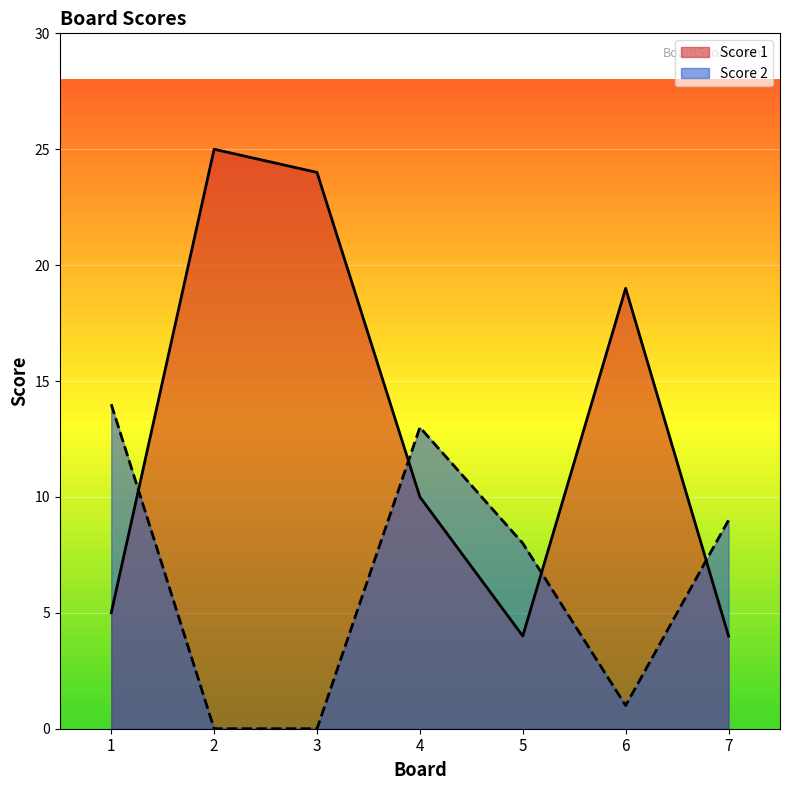

Between 3 and 5, which is larger?

3